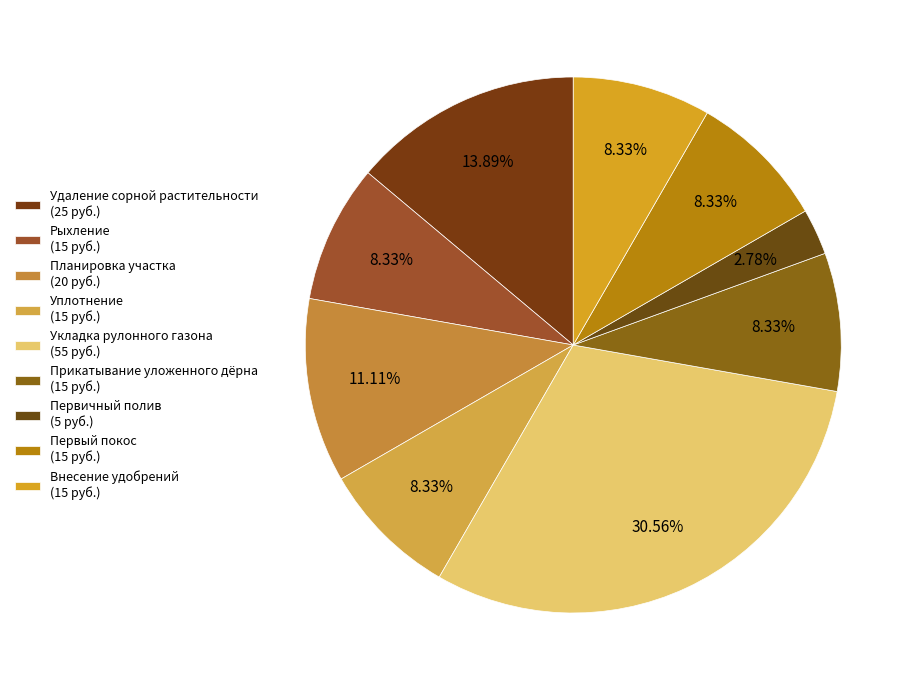

To the nearest percent, what percentage of the pie is Первичный полив?

3%